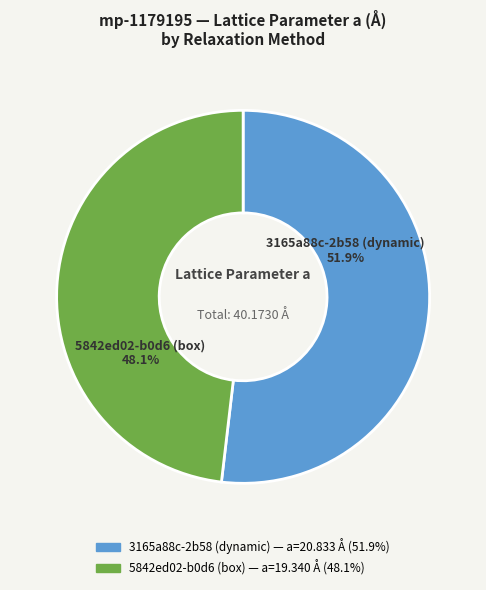

Rank the categories by value from highest to lowest.

3165a88c-2b58 (dynamic), 5842ed02-b0d6 (box)